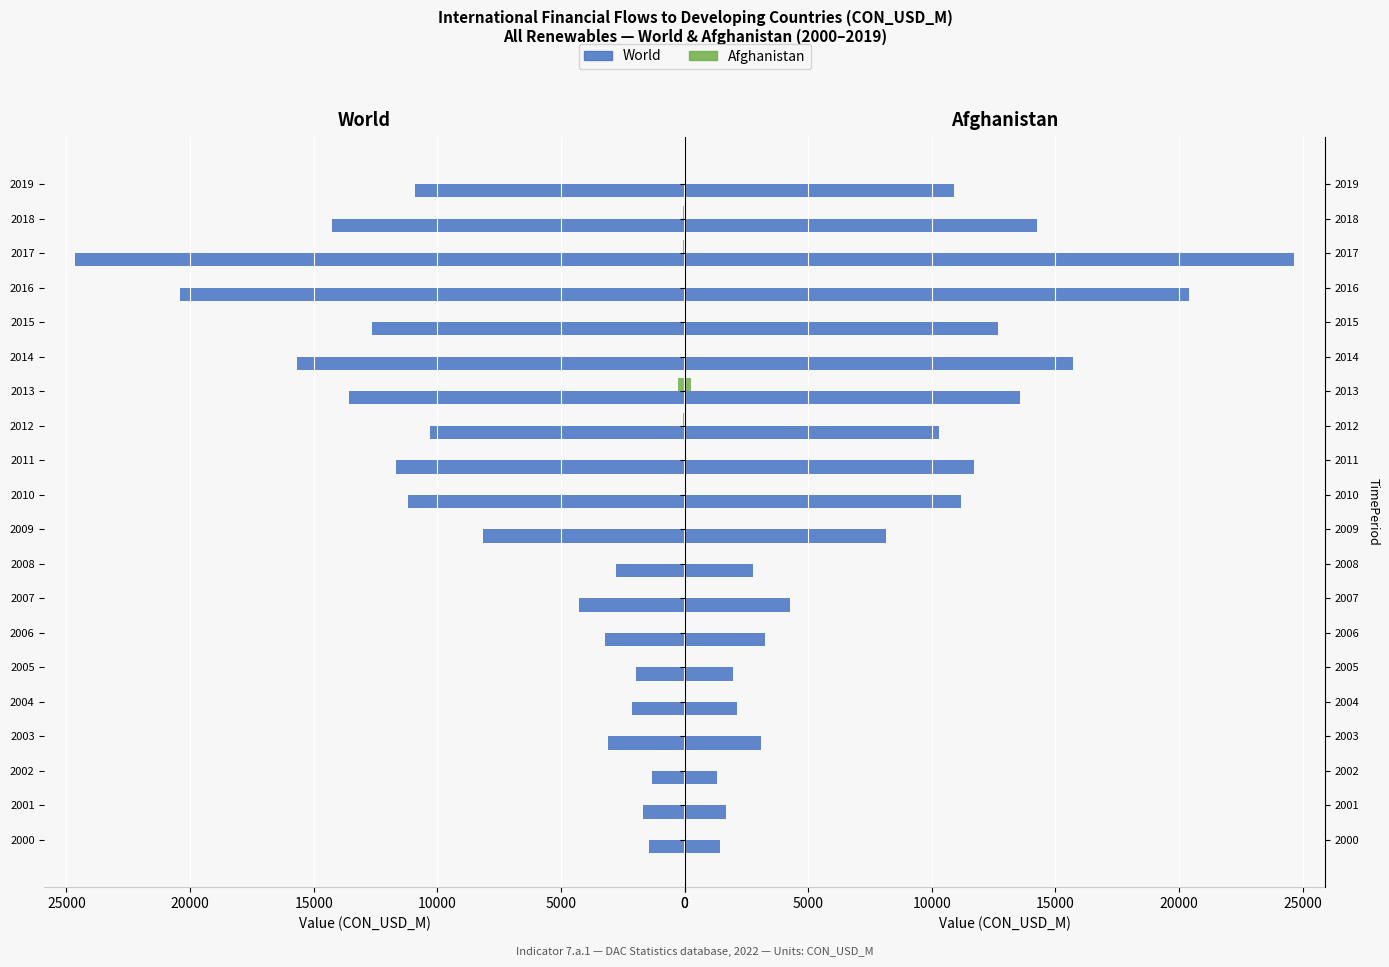

Which series has the widest spread of values?

World